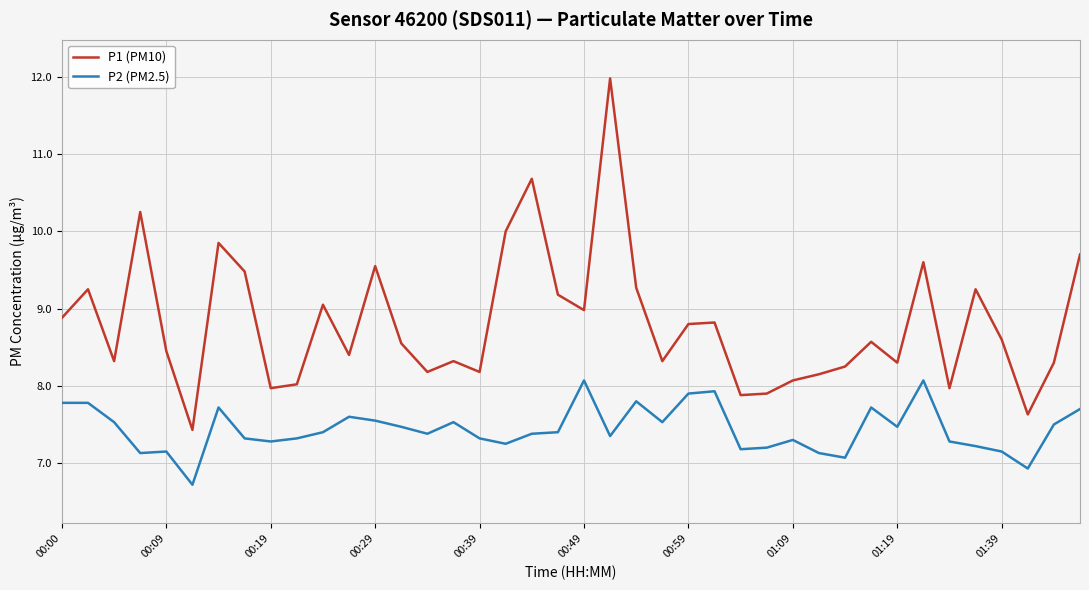

Which series has the largest total across all categories?

P1 (PM10)